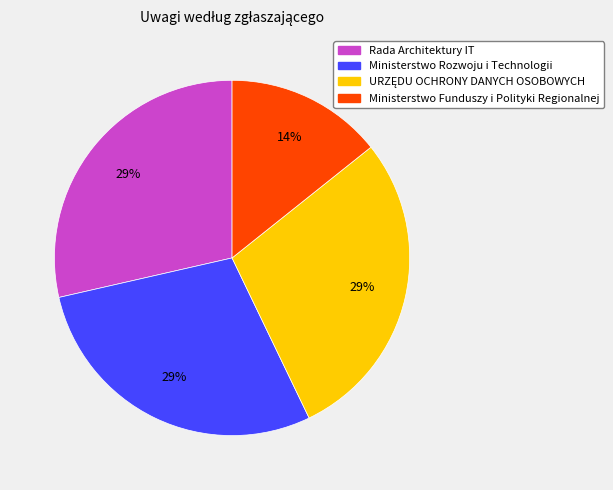

To the nearest percent, what is the combined percentage of Ministerstwo Rozwoju i Technologii and Rada Architektury IT?

57%